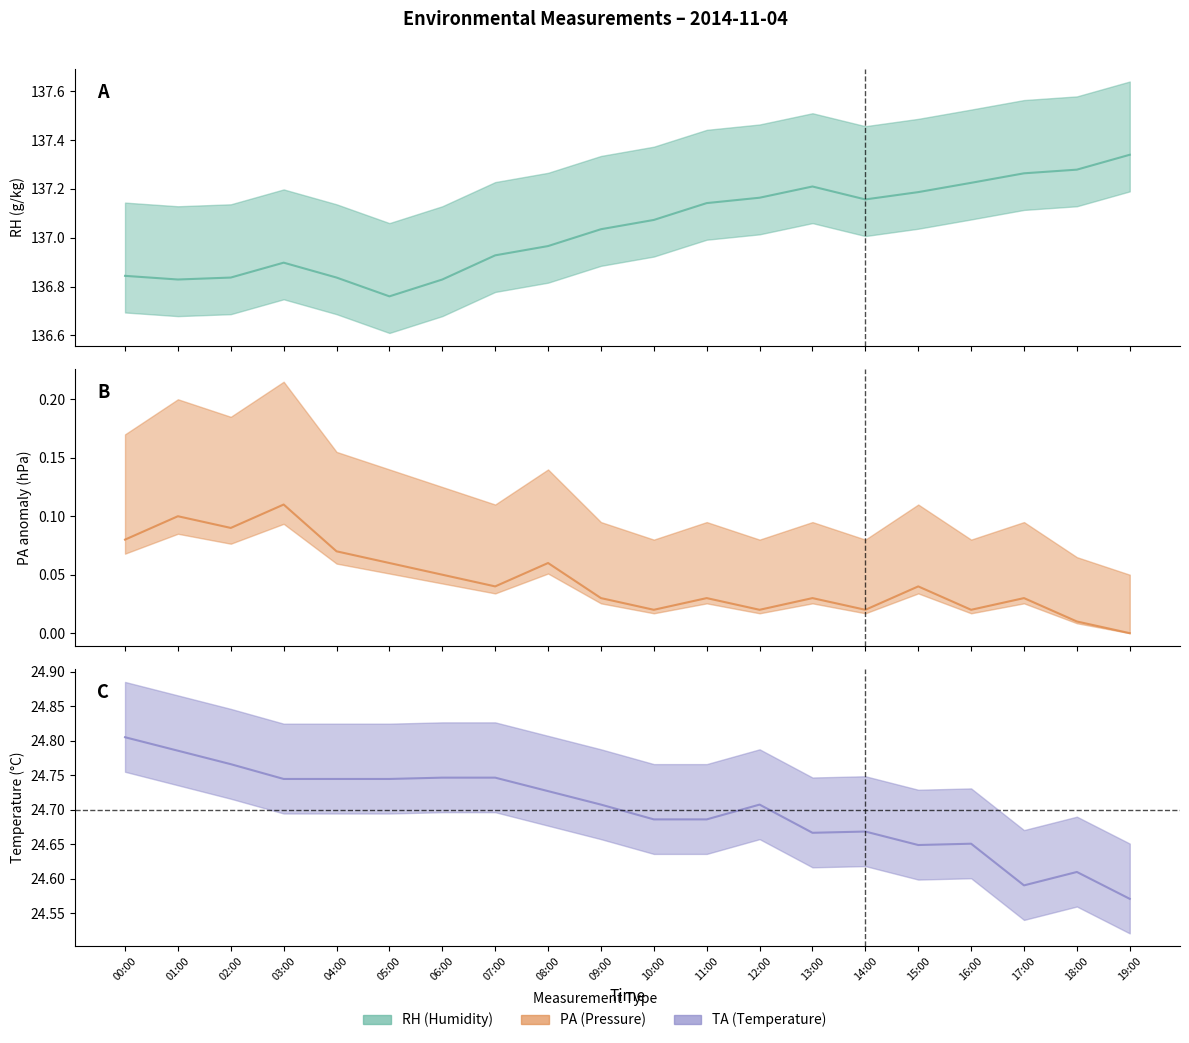

Which category has the lowest value across all series?

19:00